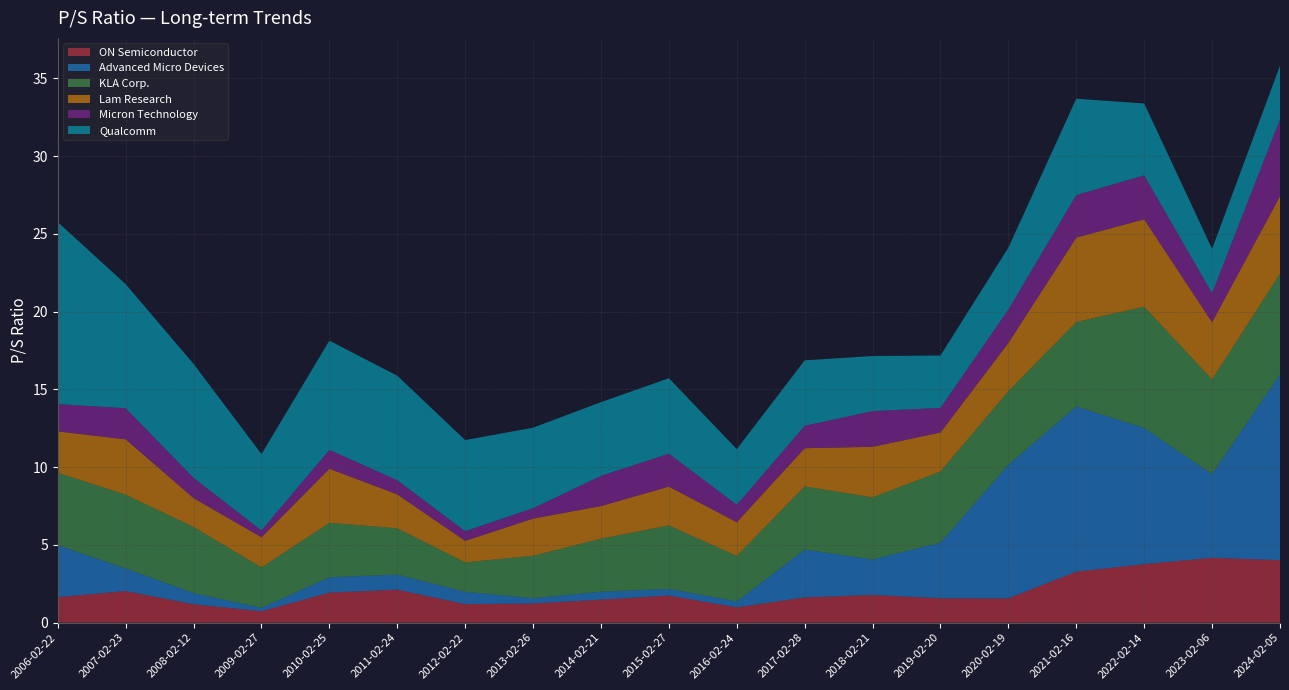

Reading right to left, extract all data points from this chart.

ON Semiconductor: 4.0	4.2	3.8	3.3	1.6	1.6	1.8	1.6	1.0	1.7	1.5	1.2	1.2	2.1	1.9	0.7	1.2	2.0	1.6
Advanced Micro Devices: 11.9	5.4	8.8	10.6	8.6	3.6	2.3	3.1	0.4	0.4	0.5	0.3	0.8	1.0	1.0	0.2	0.7	1.4	3.3
KLA Corp.: 6.5	6.1	7.8	5.4	4.7	4.6	4.0	4.1	2.9	4.1	3.4	2.7	1.9	3.0	3.5	2.6	4.2	4.8	4.7
Lam Research: 5.0	3.7	5.6	5.4	3.1	2.5	3.2	2.5	2.2	2.5	2.1	2.4	1.4	2.2	3.5	1.9	1.9	3.6	2.7
Micron Technology: 4.9	1.9	2.8	2.7	2.1	1.6	2.3	1.4	1.1	2.1	1.9	0.7	0.6	0.9	1.2	0.4	1.3	2.0	1.8
Qualcomm: 3.5	2.9	4.6	6.2	4.0	3.4	3.5	4.2	3.6	4.8	4.7	5.2	5.9	6.7	7.0	4.9	7.3	8.0	11.7